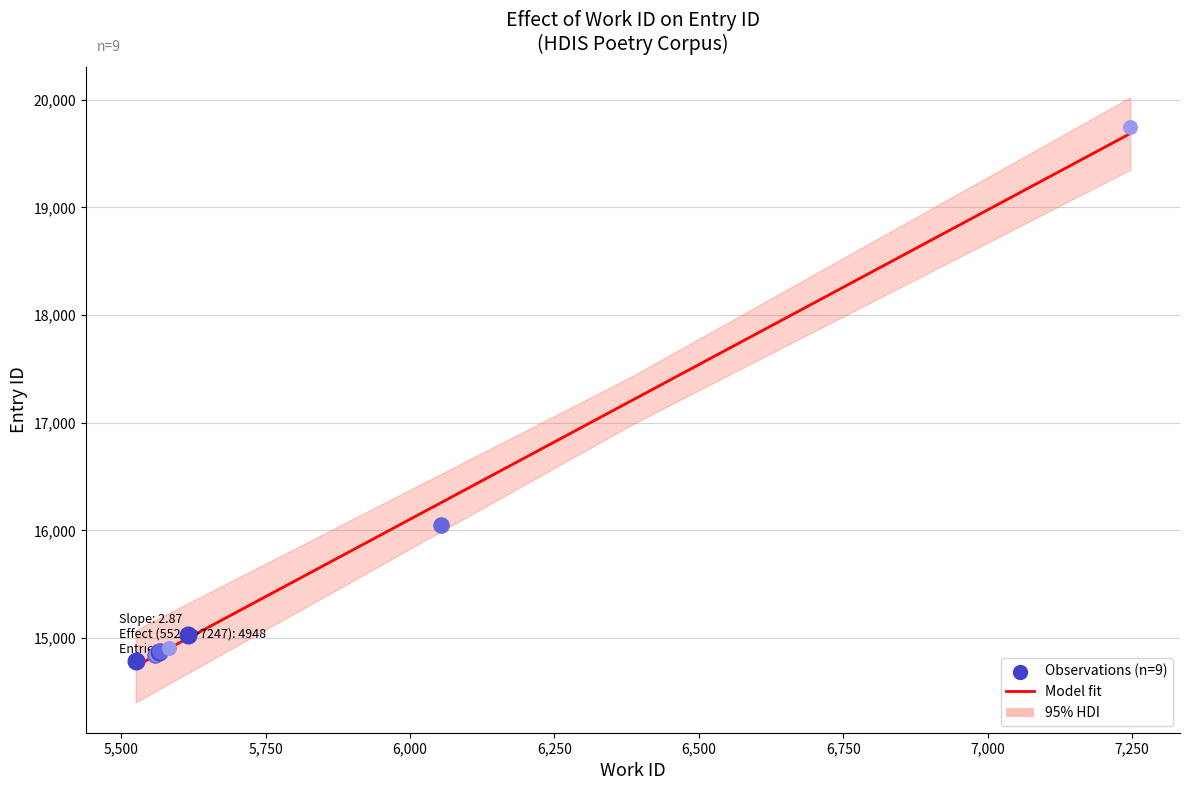

What is the change in value from 5525 to 5565?

+85